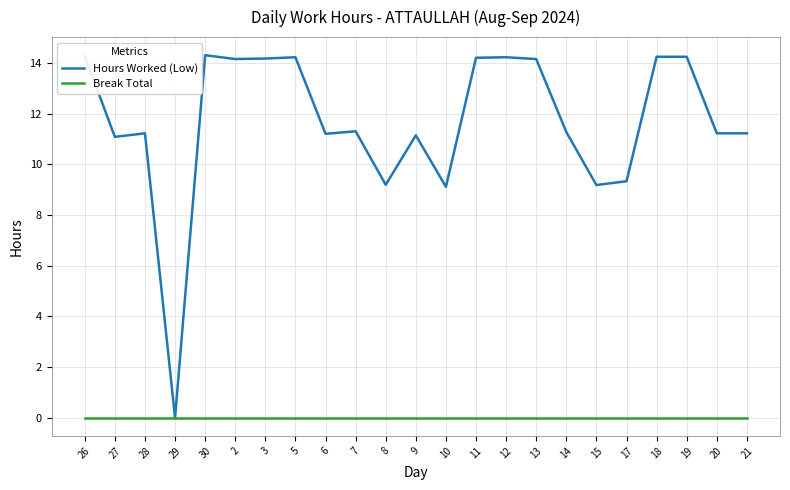

Is it true that Break Total equals 0.0 at 29?

True